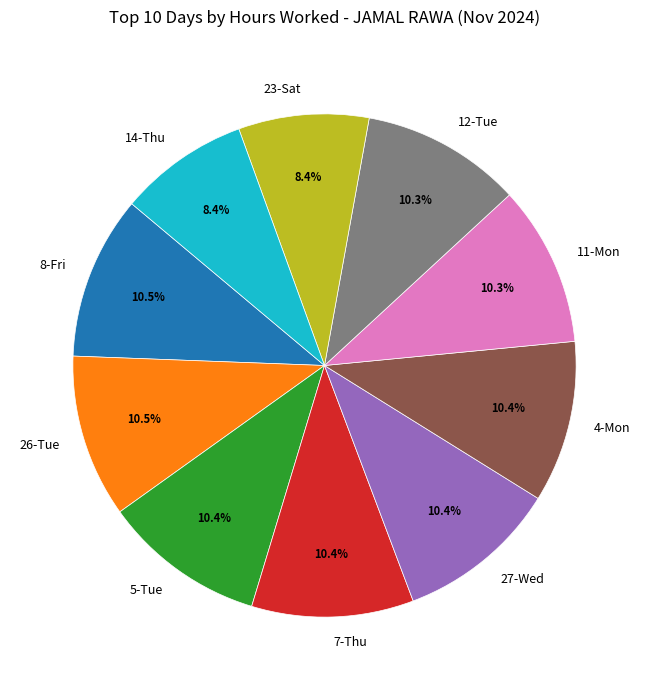

Count the number of slices in the pie.

10